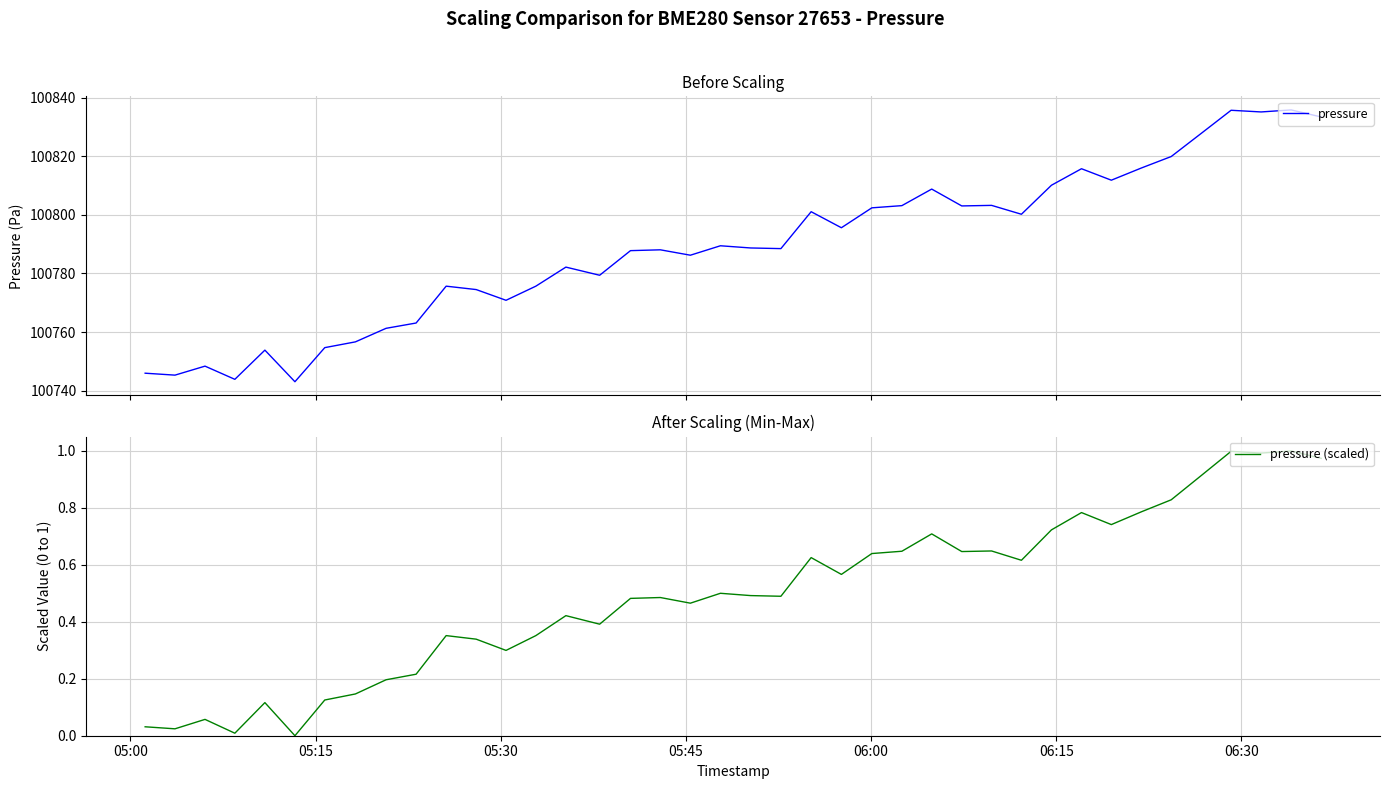

What is the minimum value for pressure?

100743.1